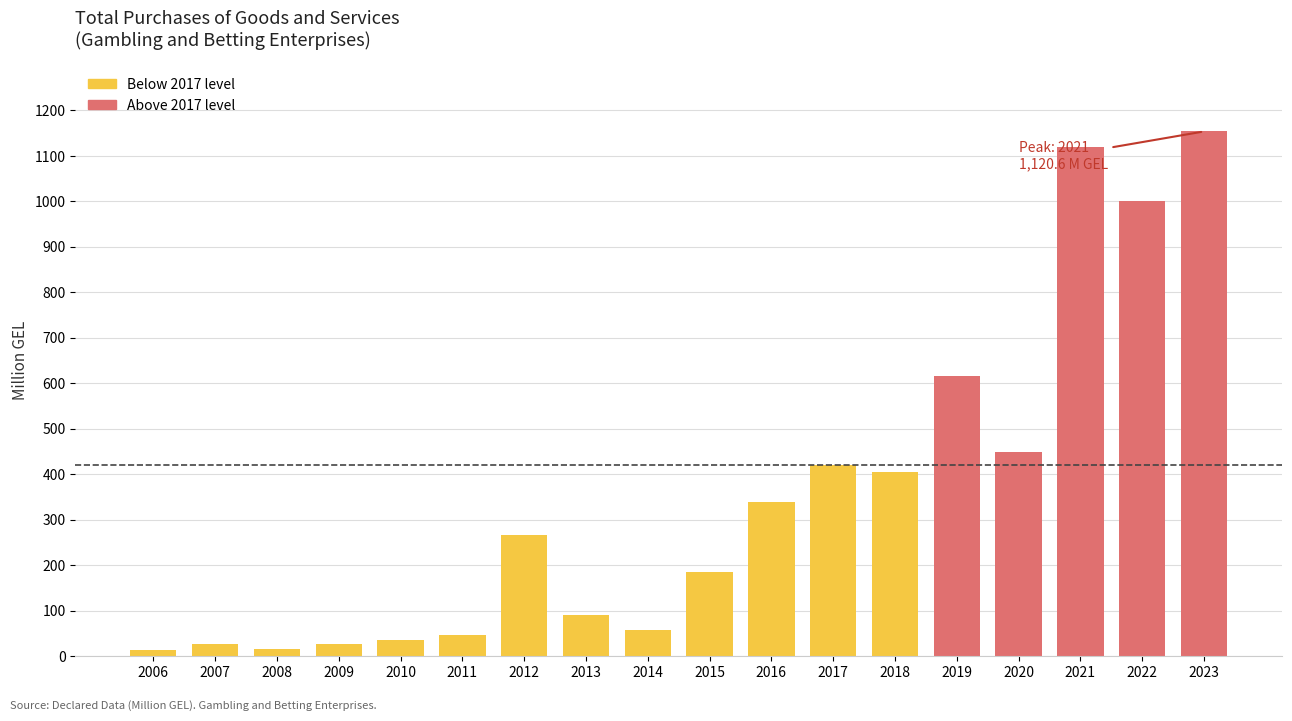

True or false: the data shows 615.2 at 2019.

True